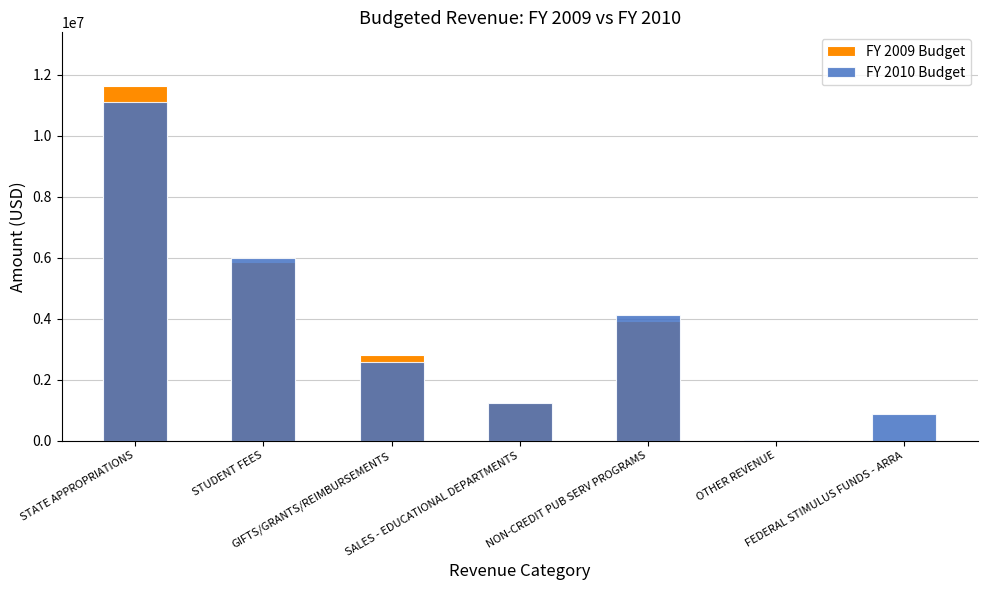

How many data points in FY 2009 Budget are above 2800675?

3